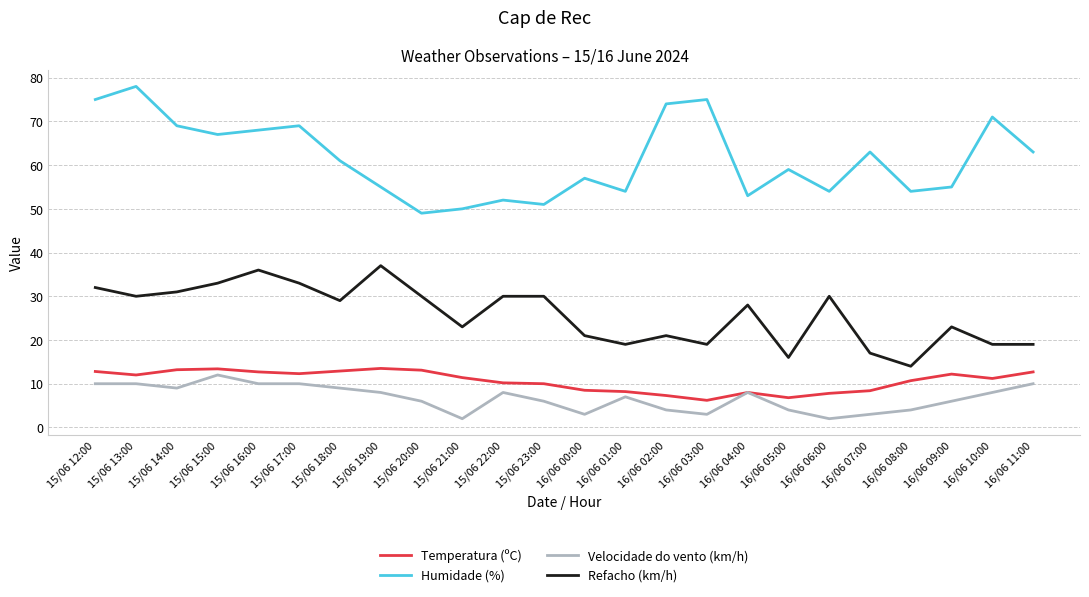

What is the average value of the Temperatura (ºC) series?

10.6